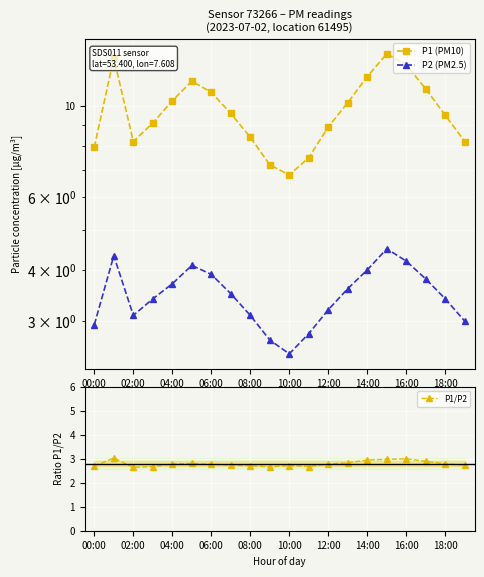

True or false: P1/P2 has more than 1 interior local peaks.

True